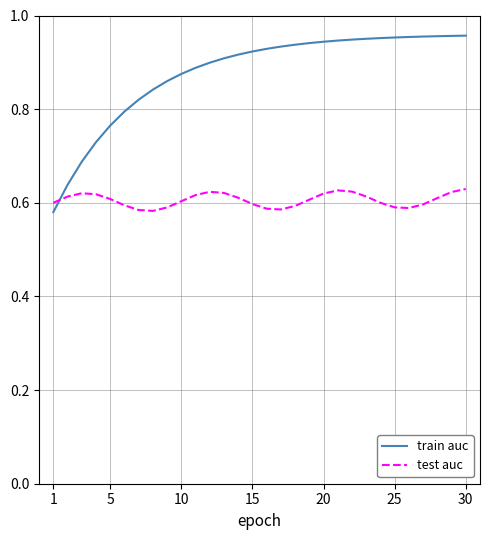

Which series has the largest total across all categories?

train auc